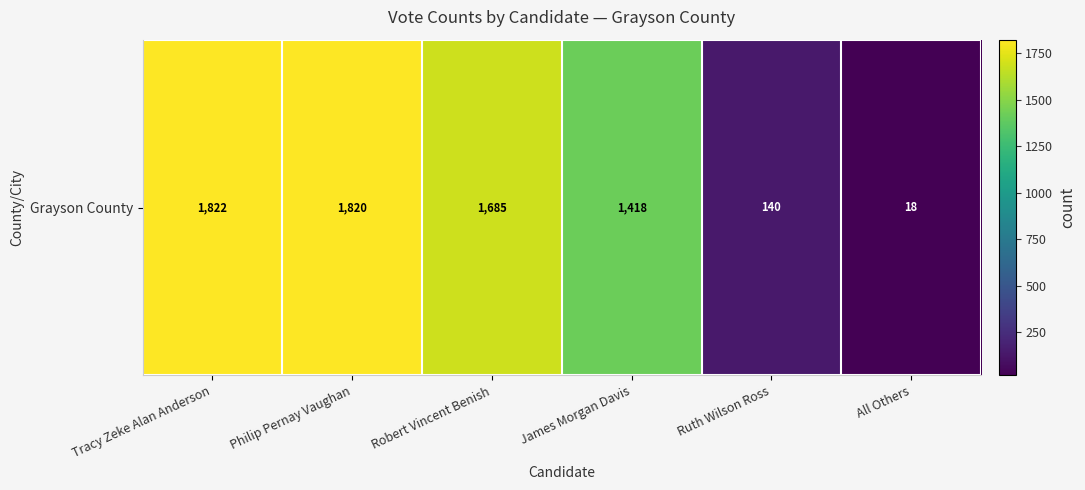

Reading left to right, transcribe all the data shown in this chart.

1822	1820	1685	1418	140	18